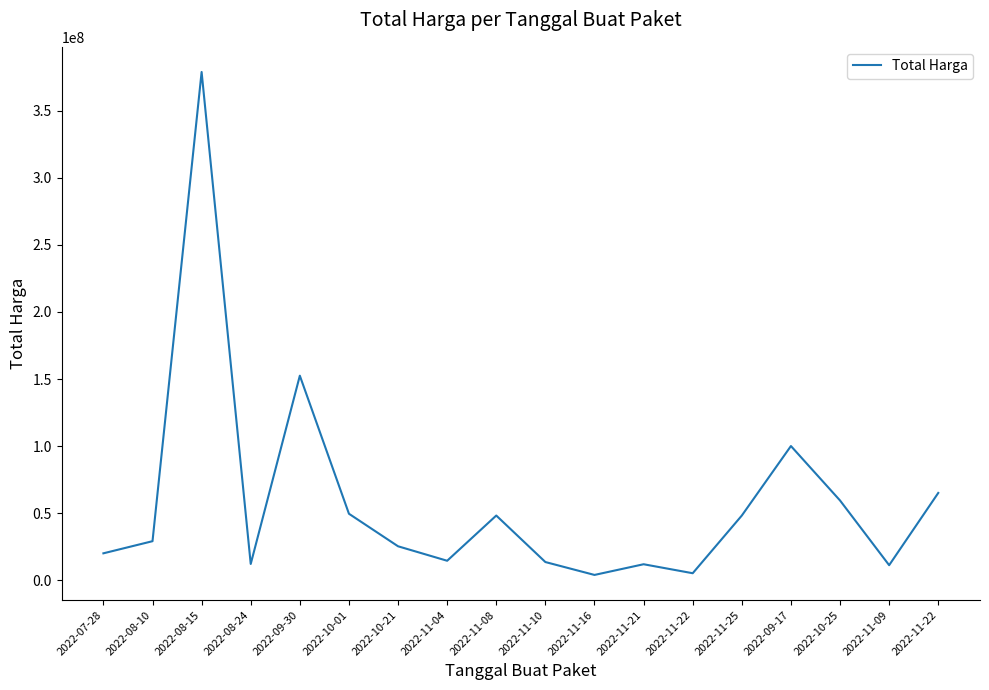

The value at 2022-10-25 is 59375000. True or false?

True